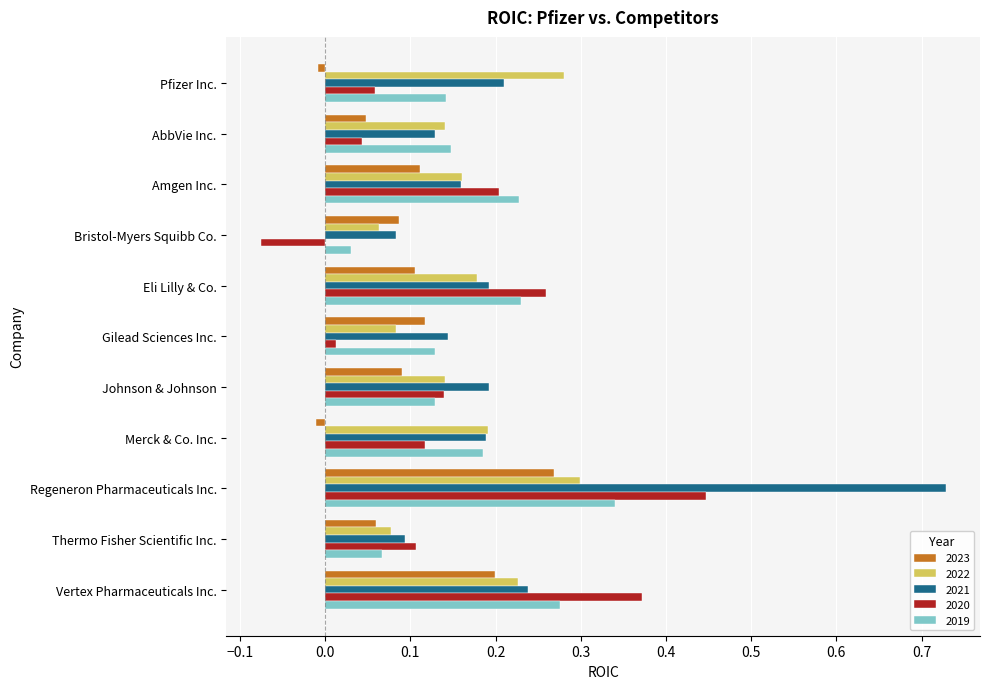

List the labels in order of 2020 value, smallest first.

Bristol-Myers Squibb Co., Gilead Sciences Inc., AbbVie Inc., Pfizer Inc., Thermo Fisher Scientific Inc., Merck & Co. Inc., Johnson & Johnson, Amgen Inc., Eli Lilly & Co., Vertex Pharmaceuticals Inc., Regeneron Pharmaceuticals Inc.